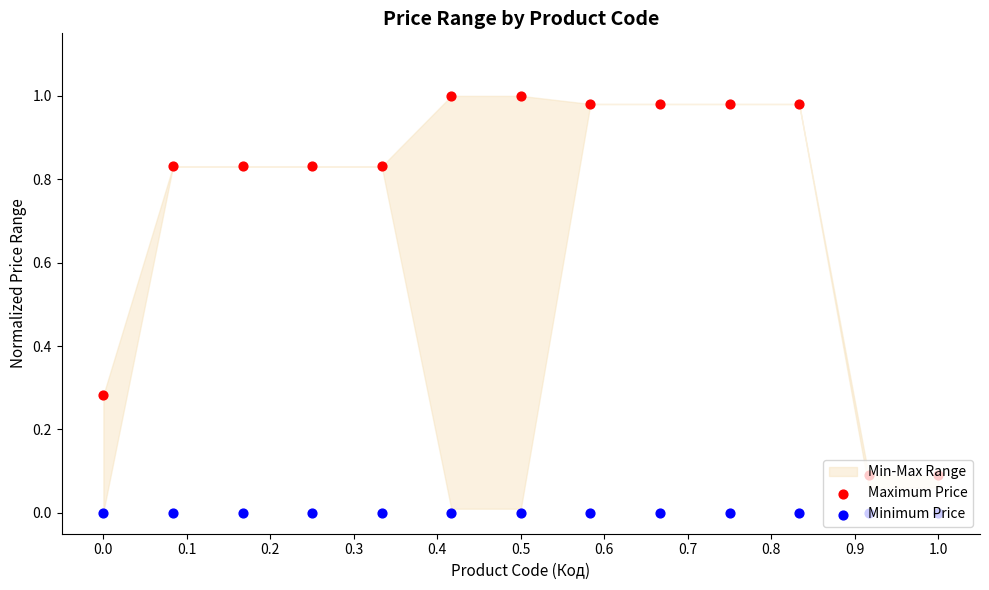

What is the total value across all series at 0.2?

0.8